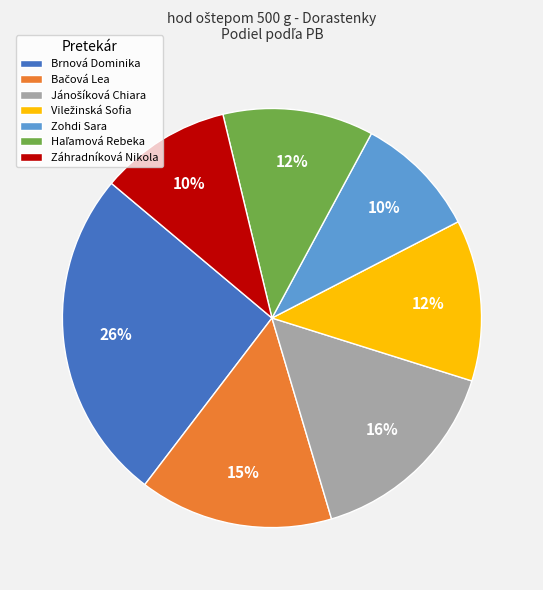

How many segments does this pie chart have?

7